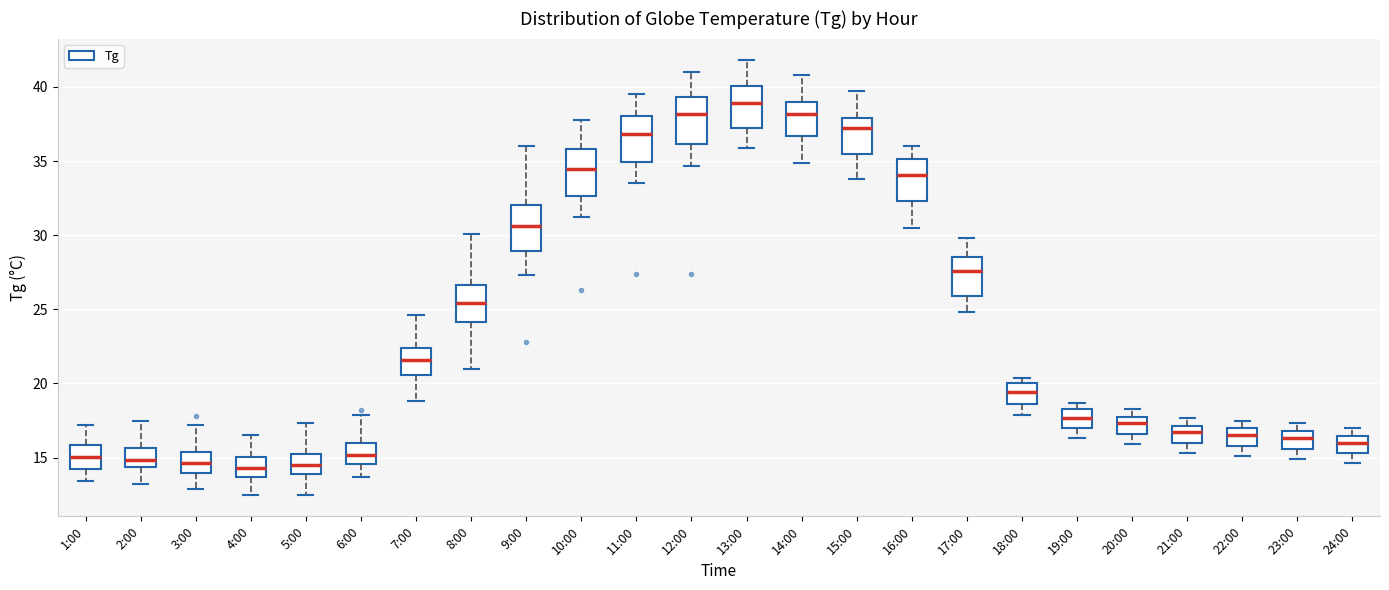

Reading left to right, transcribe this box plot: for each box, give where its median line is, the range the box spans, and where its two whiskers end, as read against the y-axis. The values are not printed on the chart, so give them approximately, as read against the axis.

1:00: median 15.0, box 14.5 to 16.0, whiskers 13.5 to 17.0
2:00: median 15.0, box 14.5 to 15.5, whiskers 13.0 to 17.5
3:00: median 14.5, box 14.0 to 15.5, whiskers 13.0 to 17.0
4:00: median 14.5, box 13.5 to 15.0, whiskers 12.5 to 16.5
5:00: median 14.5, box 14.0 to 15.5, whiskers 12.5 to 17.5
6:00: median 15.0, box 14.5 to 16.0, whiskers 13.5 to 18.0
7:00: median 21.5, box 20.5 to 22.5, whiskers 19.0 to 24.5
8:00: median 25.5, box 24.0 to 26.5, whiskers 21.0 to 30.0
9:00: median 30.5, box 29.0 to 32.0, whiskers 27.5 to 36.0
10:00: median 34.5, box 32.5 to 36.0, whiskers 31.0 to 38.0
11:00: median 37.0, box 35.0 to 38.0, whiskers 33.5 to 39.5
12:00: median 38.0, box 36.0 to 39.5, whiskers 34.5 to 41.0
13:00: median 39.0, box 37.0 to 40.0, whiskers 36.0 to 42.0
14:00: median 38.0, box 36.5 to 39.0, whiskers 35.0 to 41.0
15:00: median 37.5, box 35.5 to 38.0, whiskers 34.0 to 39.5
16:00: median 34.0, box 32.5 to 35.0, whiskers 30.5 to 36.0
17:00: median 27.5, box 26.0 to 28.5, whiskers 25.0 to 30.0
18:00: median 19.5, box 18.5 to 20.0, whiskers 18.0 to 20.5
19:00: median 17.5, box 17.0 to 18.5, whiskers 16.5 to 18.5 (just above the box's upper edge)
20:00: median 17.5, box 16.5 to 18.0, whiskers 16.0 to 18.5
21:00: median 16.5, box 16.0 to 17.0, whiskers 15.5 to 17.5
22:00: median 16.5, box 16.0 to 17.0, whiskers 15.0 to 17.5
23:00: median 16.5, box 15.5 to 17.0, whiskers 15.0 to 17.5
24:00: median 16.0, box 15.5 to 16.5, whiskers 14.5 to 17.0